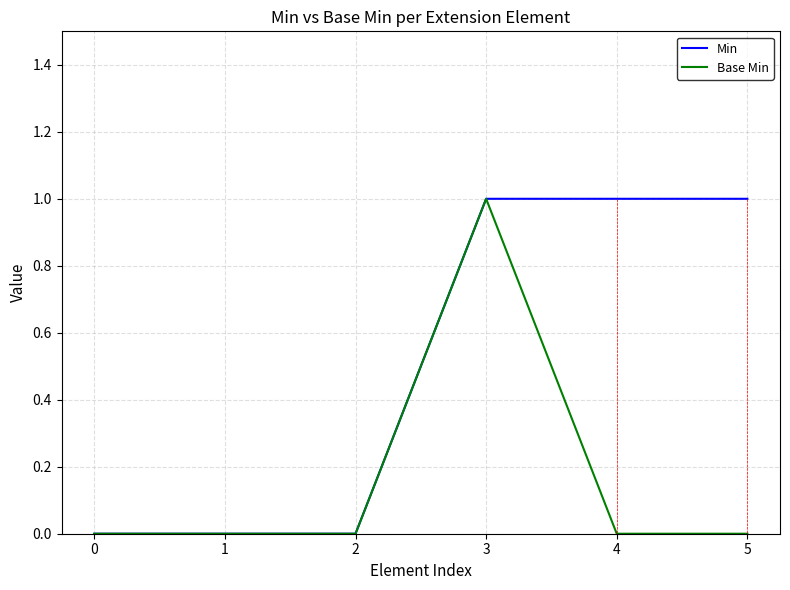

At 5, list the series in order from largest to smallest.

Min, Base Min